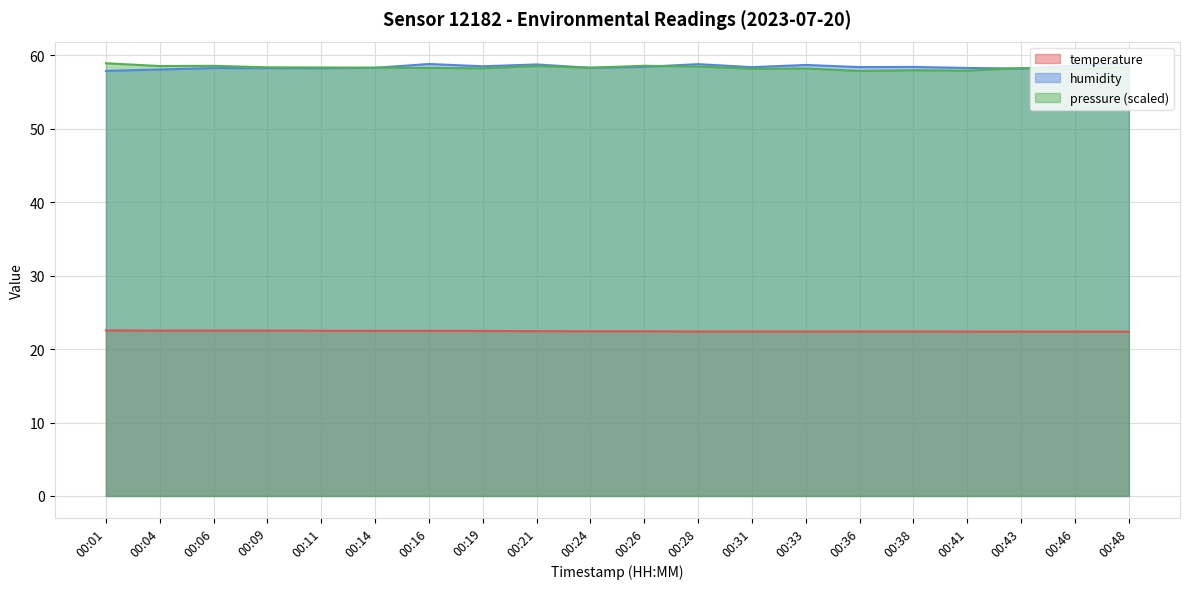

What is the difference between the maximum and minimum values in the humidity series?

1.0